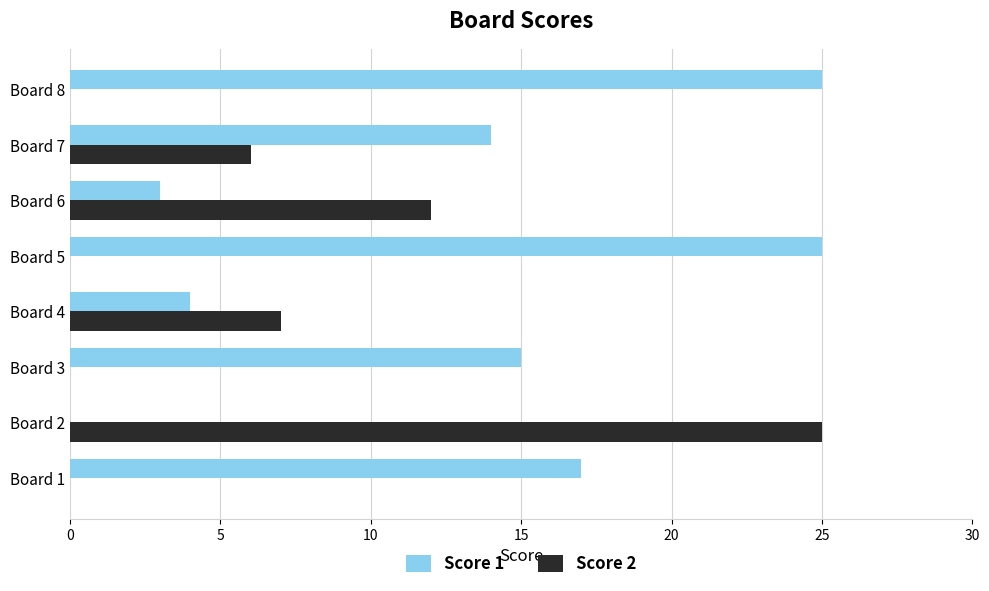

What is the average value of the Score 1 series?

13